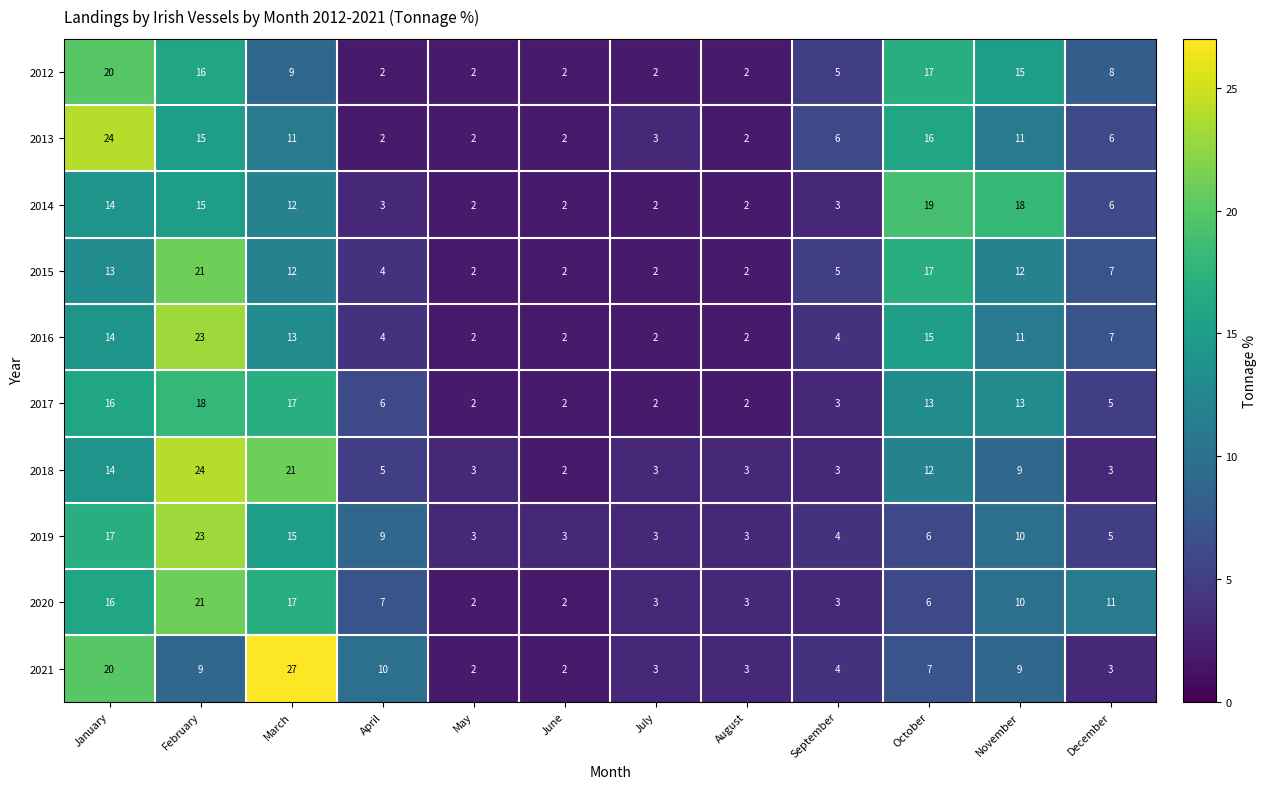

Which series changed the most between November and December?

2014